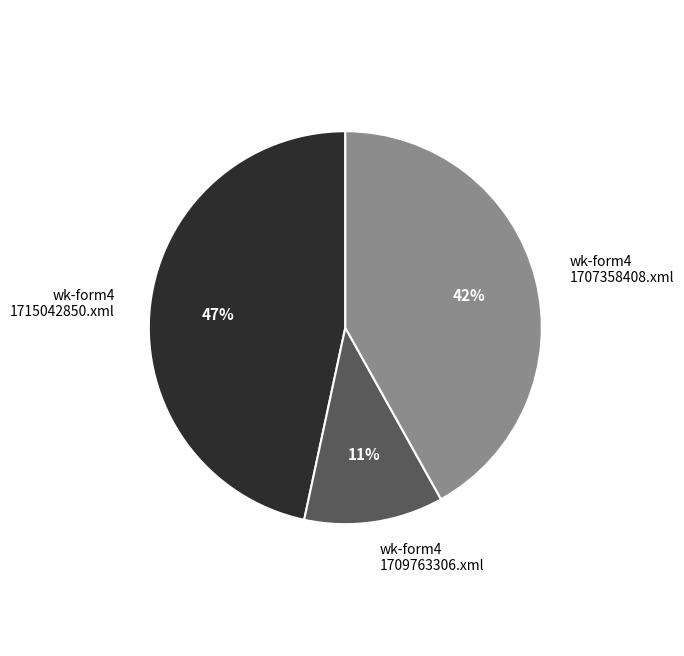

How many segments does this pie chart have?

3